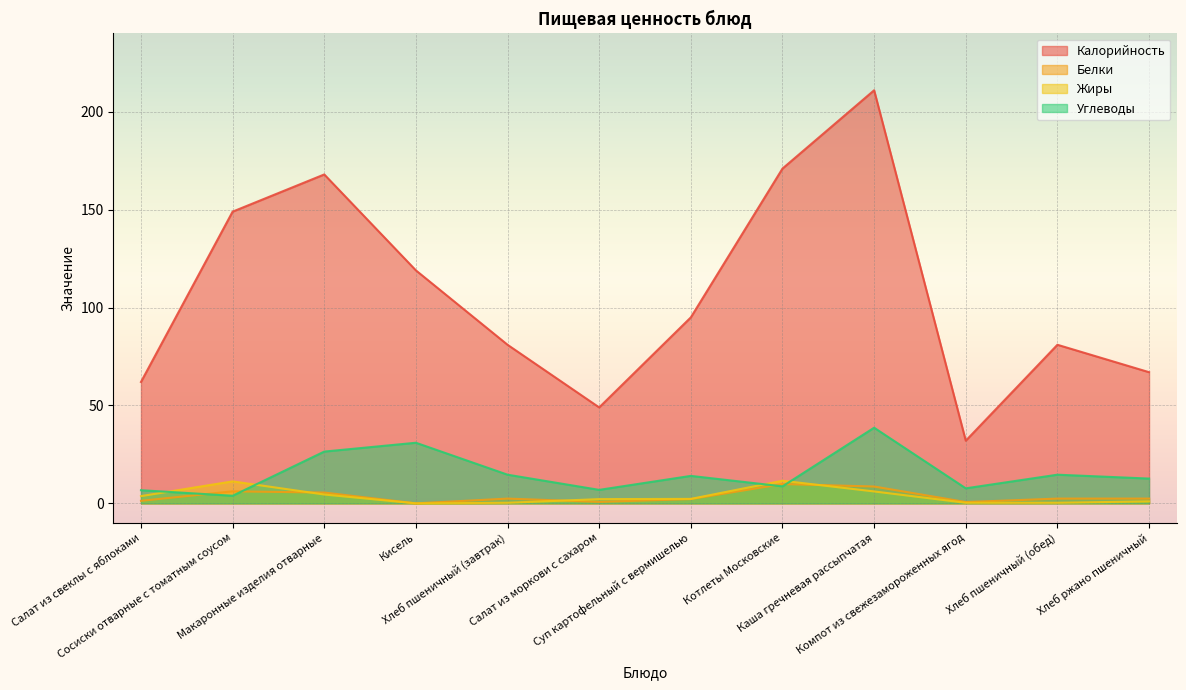

At which label does Белки first exceed 2?

Сосиски отварные с томатным соусом